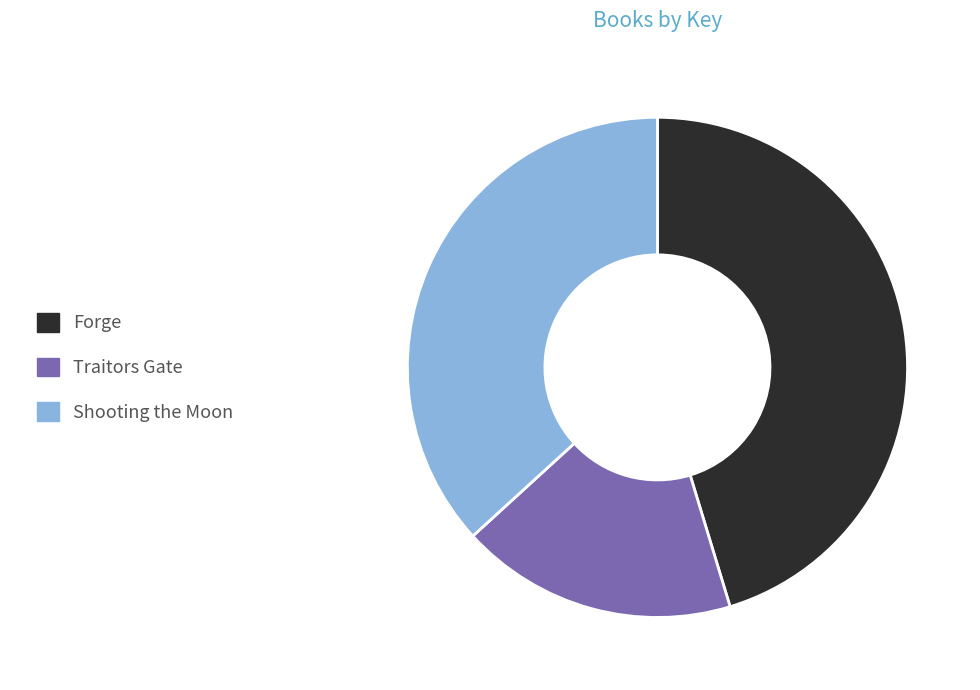

Does any single category account for the majority?

No